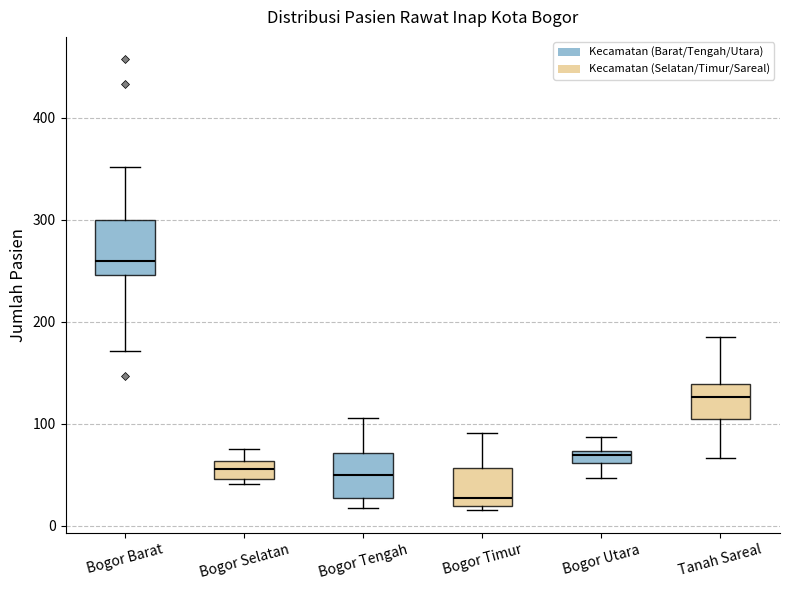

Where does the lower whisker of the box for Tanah Sareal end on the y-axis? The values are not printed on the chart, so give them approximately, as read against the axis.

70